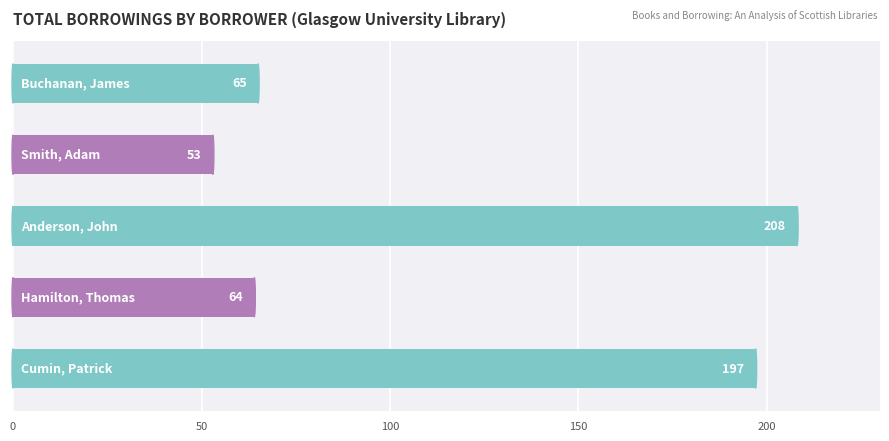

What is the minimum value shown in the chart?

53